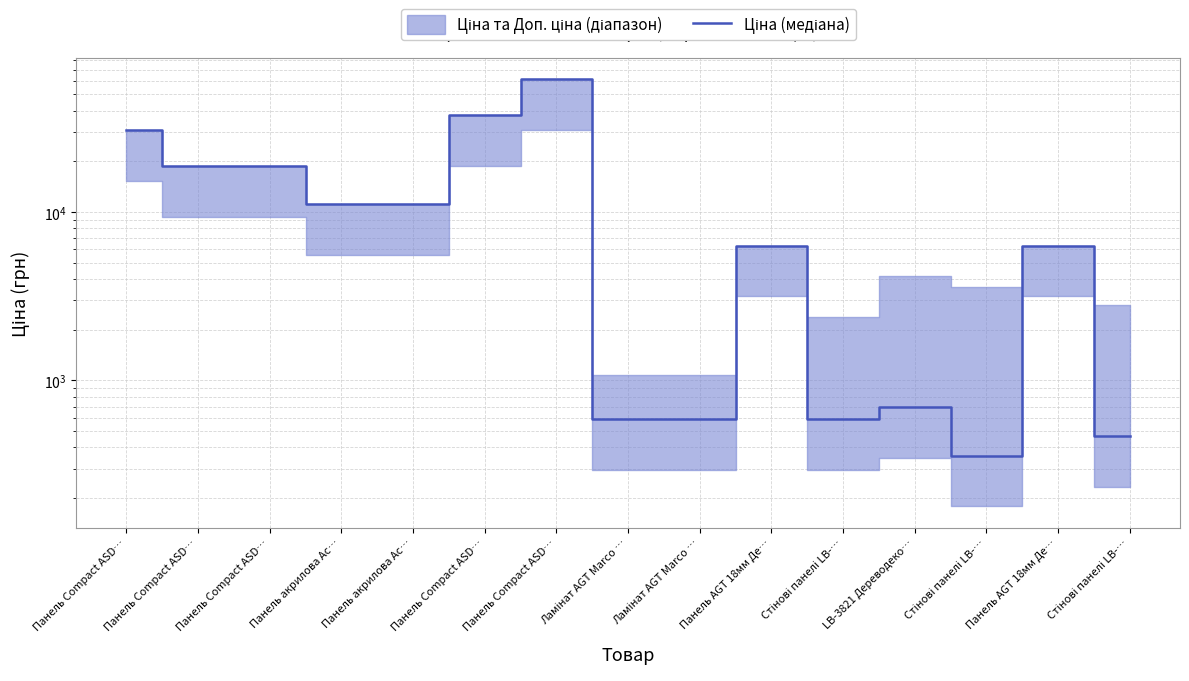

What is the minimum value shown in the chart?

357.4